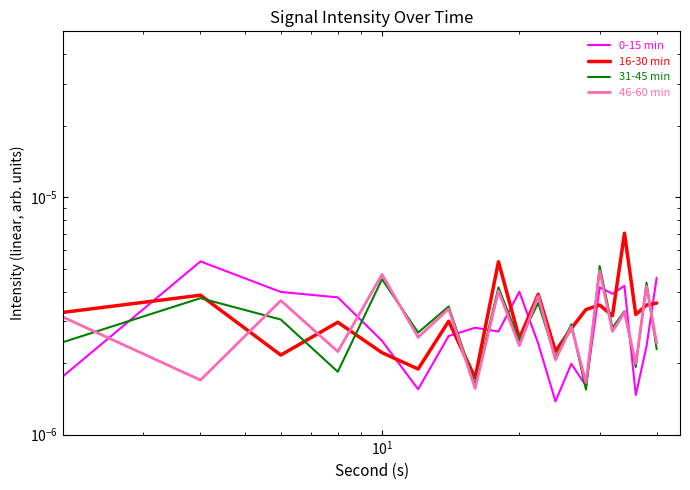

Does the chart display data point markers on the line(s)?

No